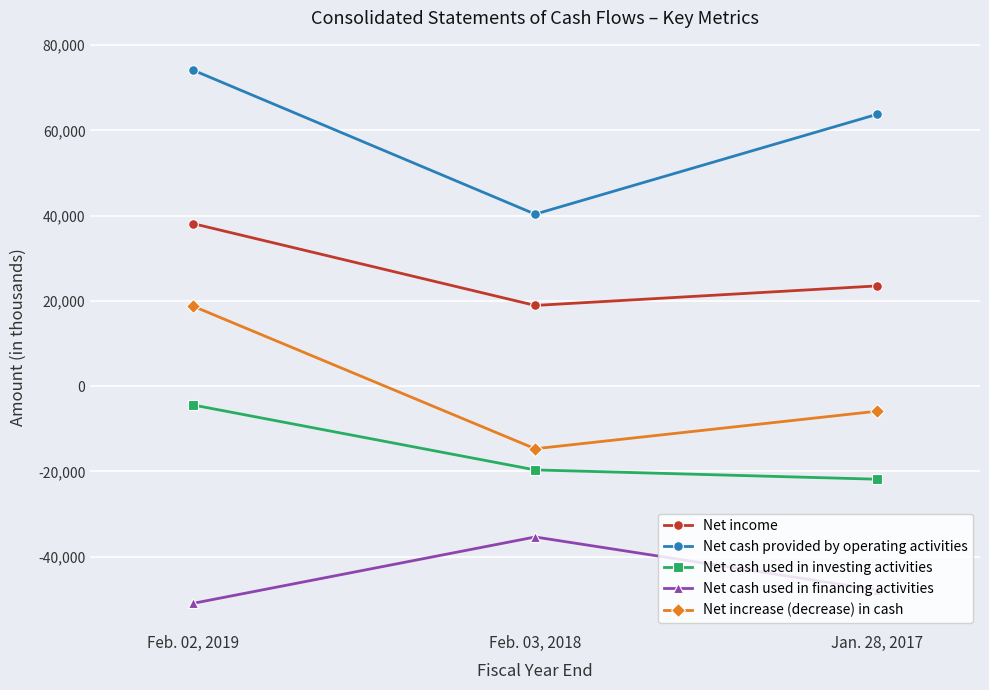

How many categories are shown in the chart?

3